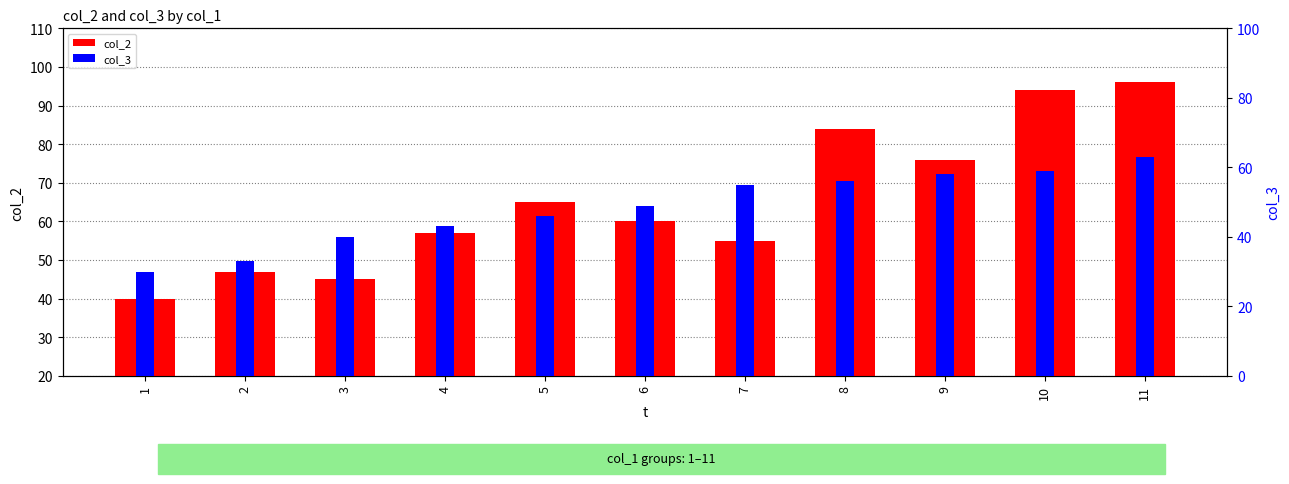

At which label does col_3 first exceed 49?

7